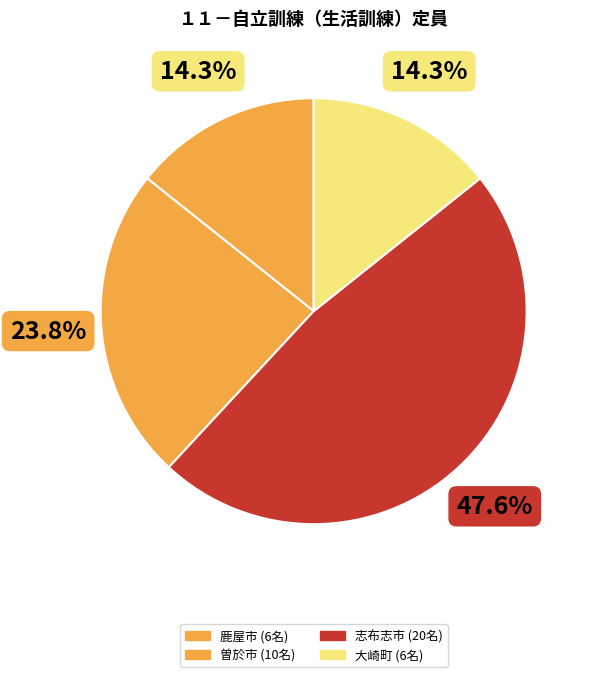

What is the largest slice in the pie chart?

志布志市